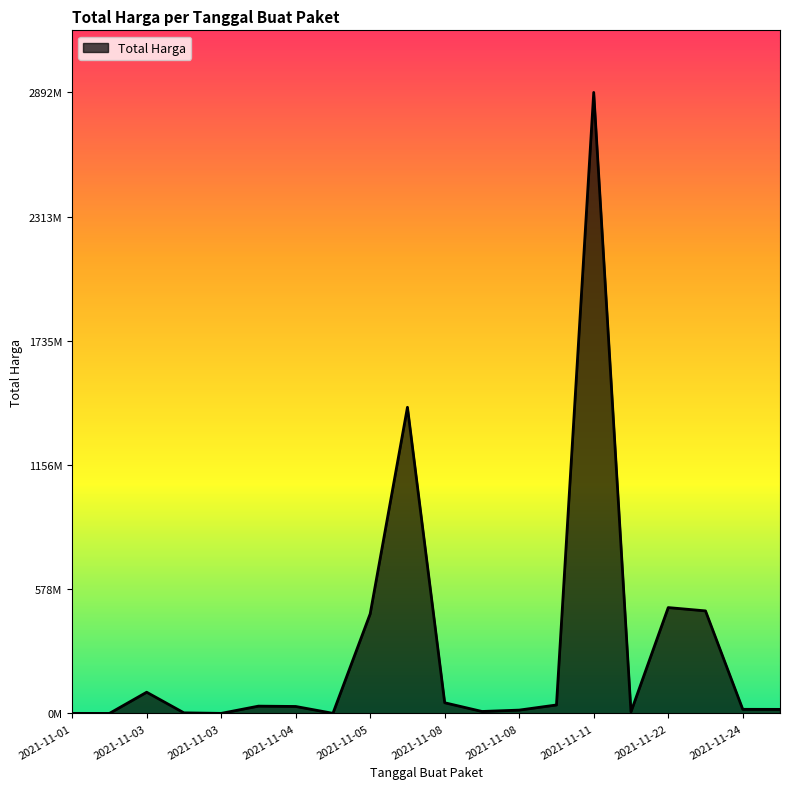

How many points are lower than both their immediate neighbors (excluding endpoints)?

5